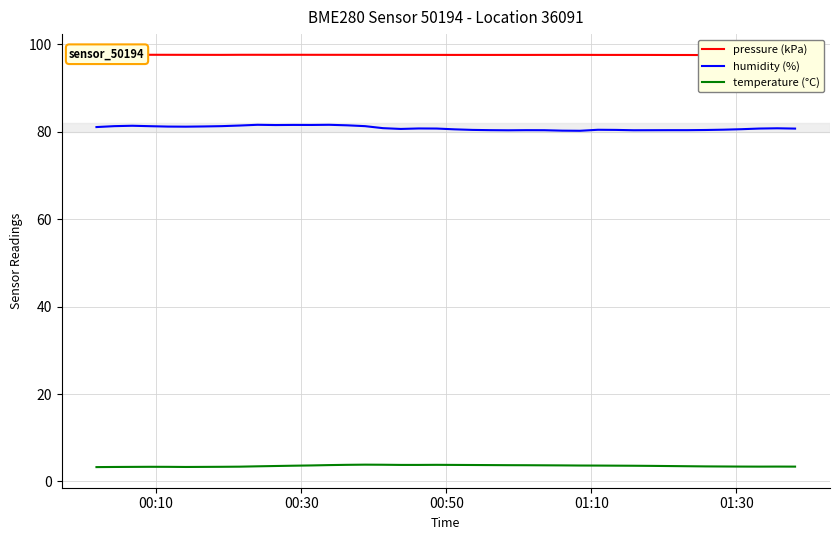

True or false: temperature (°C) and humidity (%) intersect in this chart.

False